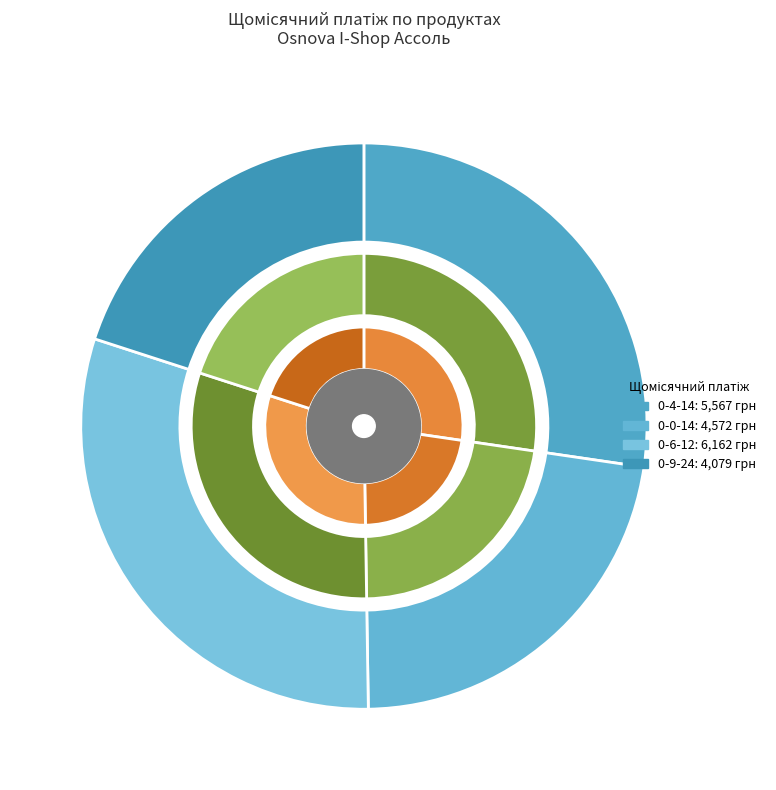

Is it true that Osnova_I-Shop_Ассоль_0-0-14 is 31% of the pie?

False